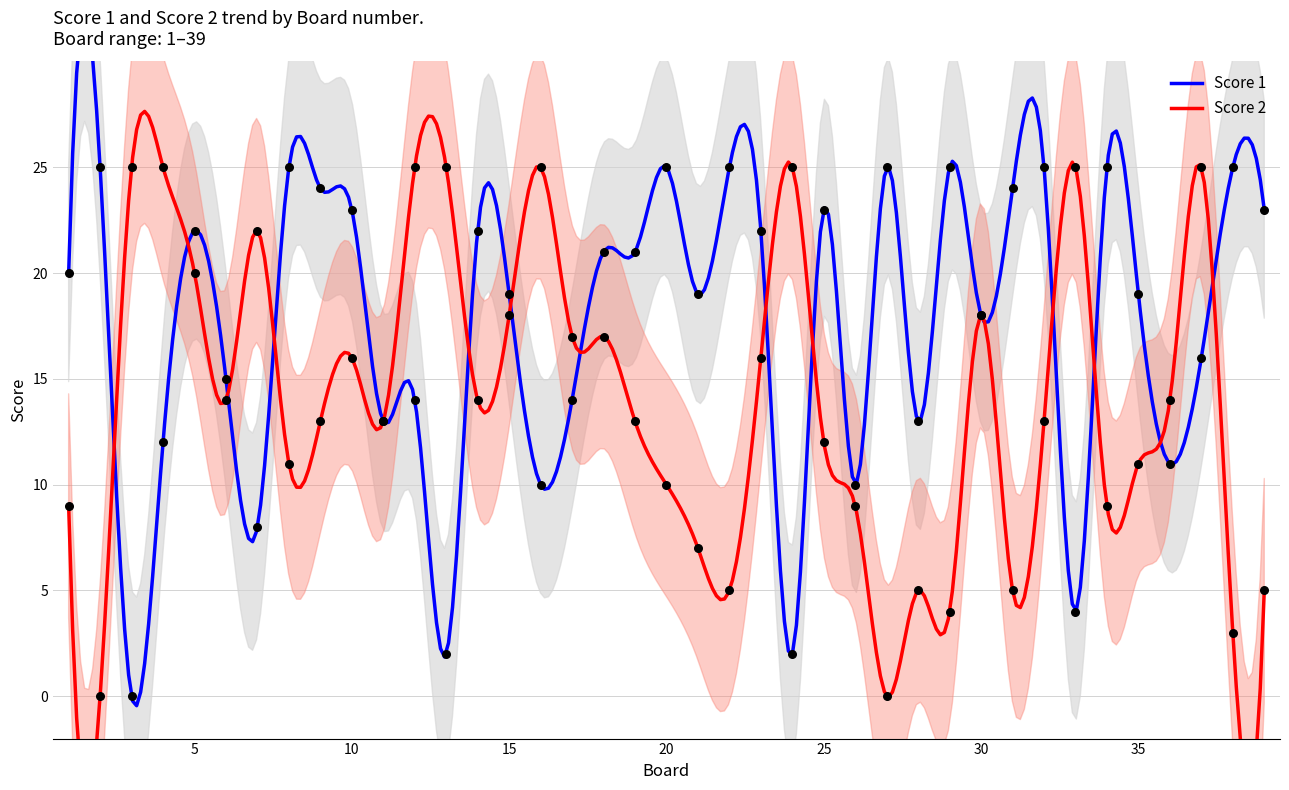

At how many categories does at least one series exceed 1?

39